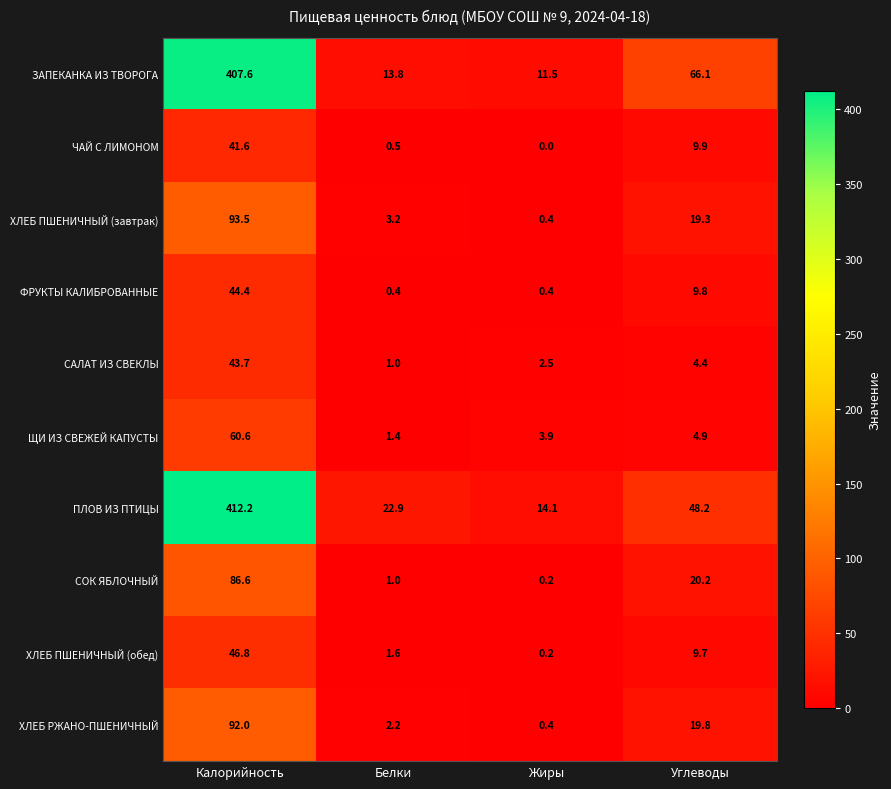

What is the sum of the ЗАПЕКАНКА ИЗ ТВОРОГА values at Белки and Калорийность?

421.4